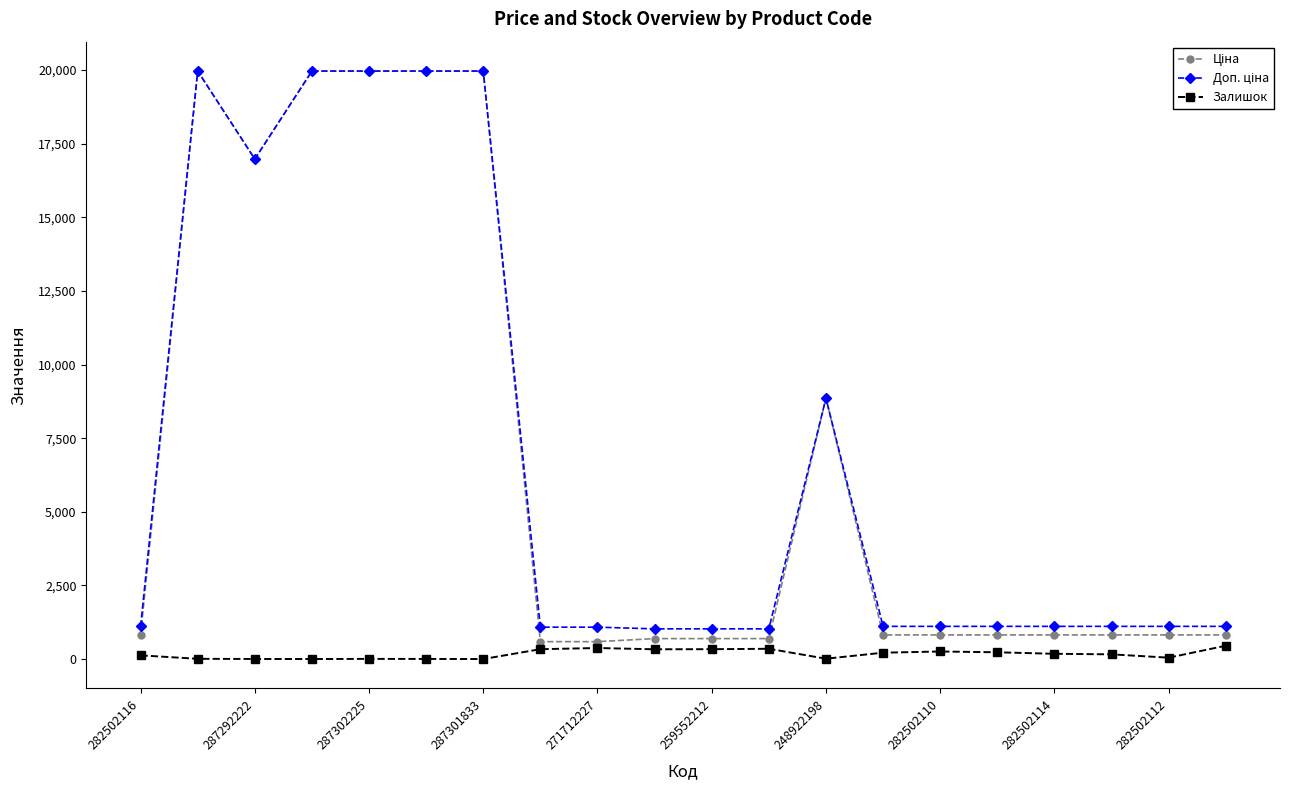

True or false: Залишок has more than 2 interior local peaks.

True